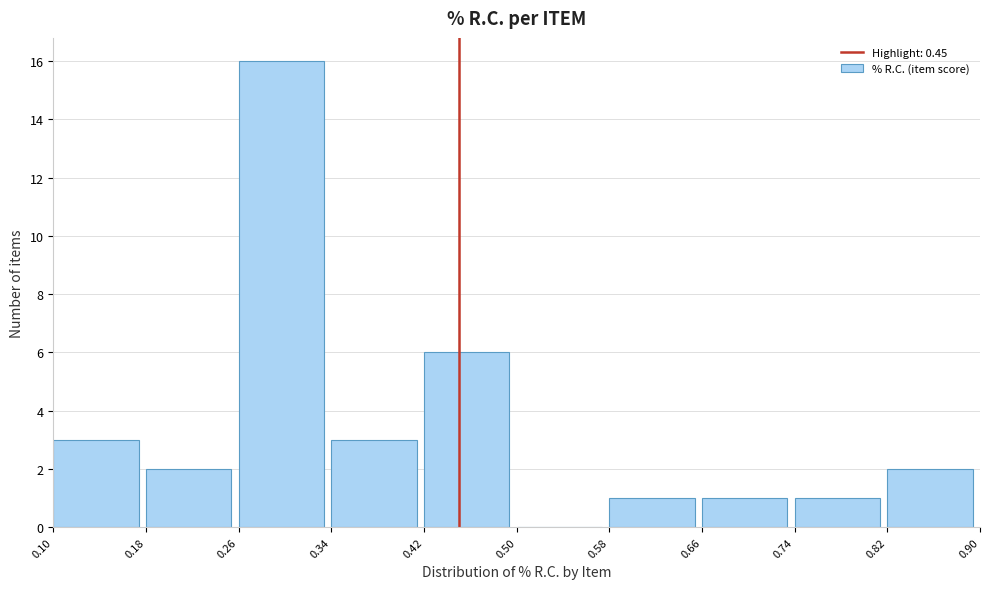

Which range on the x-axis has the tallest bar?

0.26 to 0.34